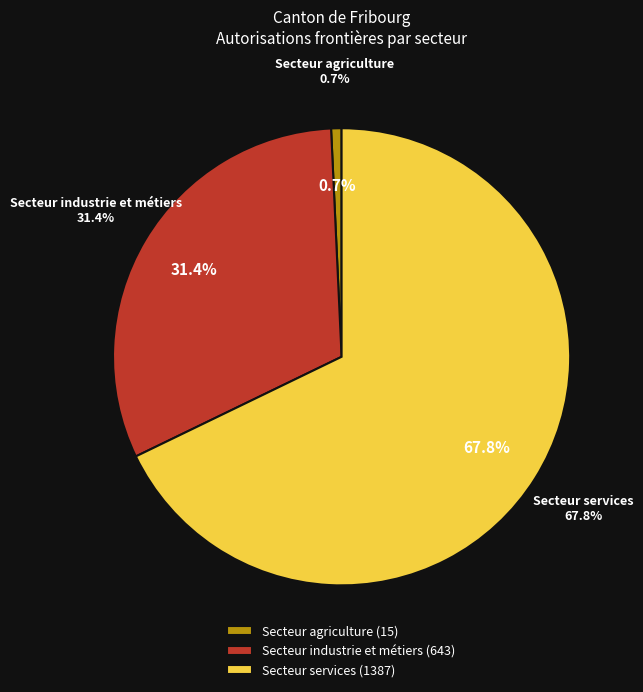

To the nearest percent, what is the combined percentage of Secteur industrie et métiers and Secteur services?

99%